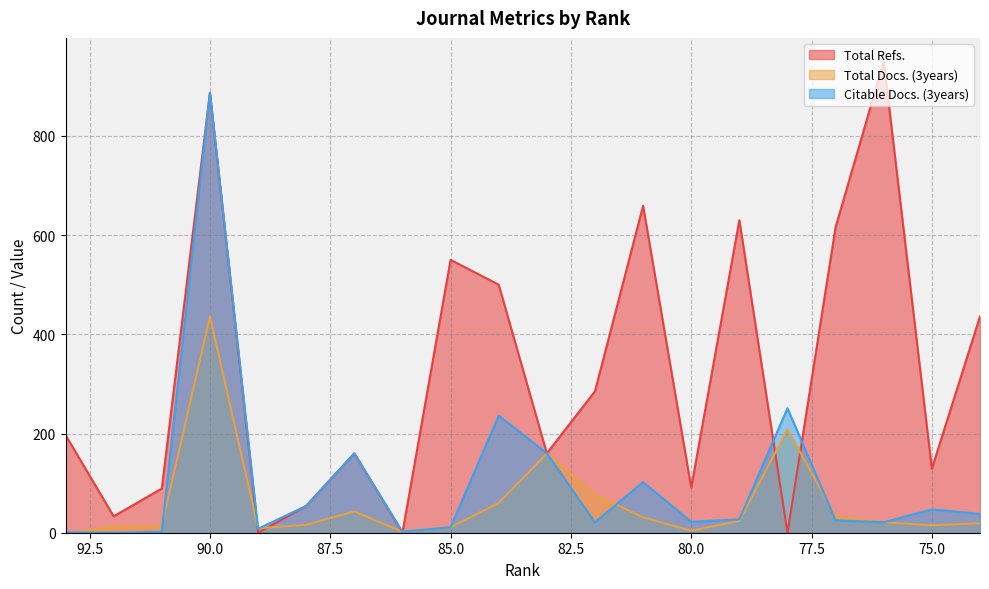

What is the average value of the Citable Docs. (3years) series?

104